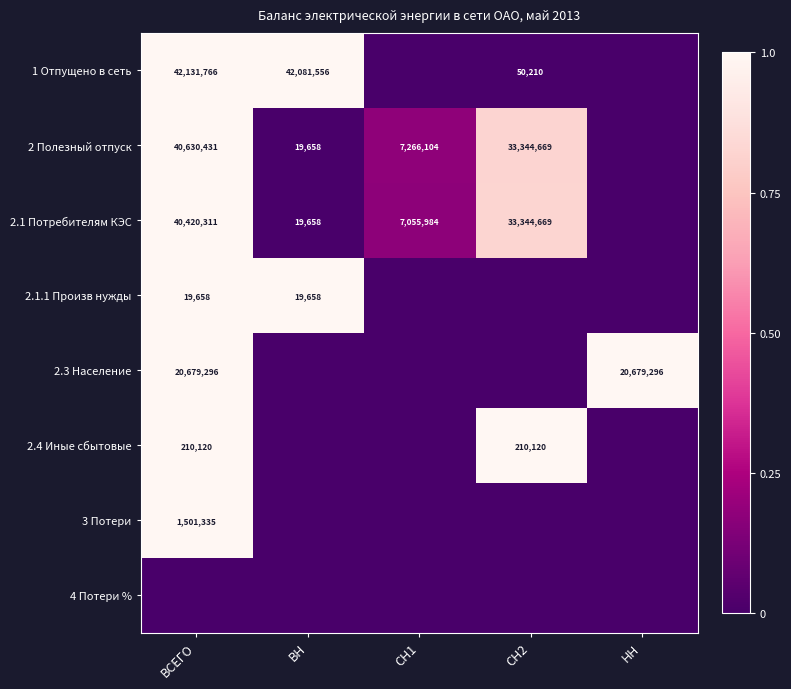

Is it true that 2 Полезный отпуск equals 9467 at ВН?

False